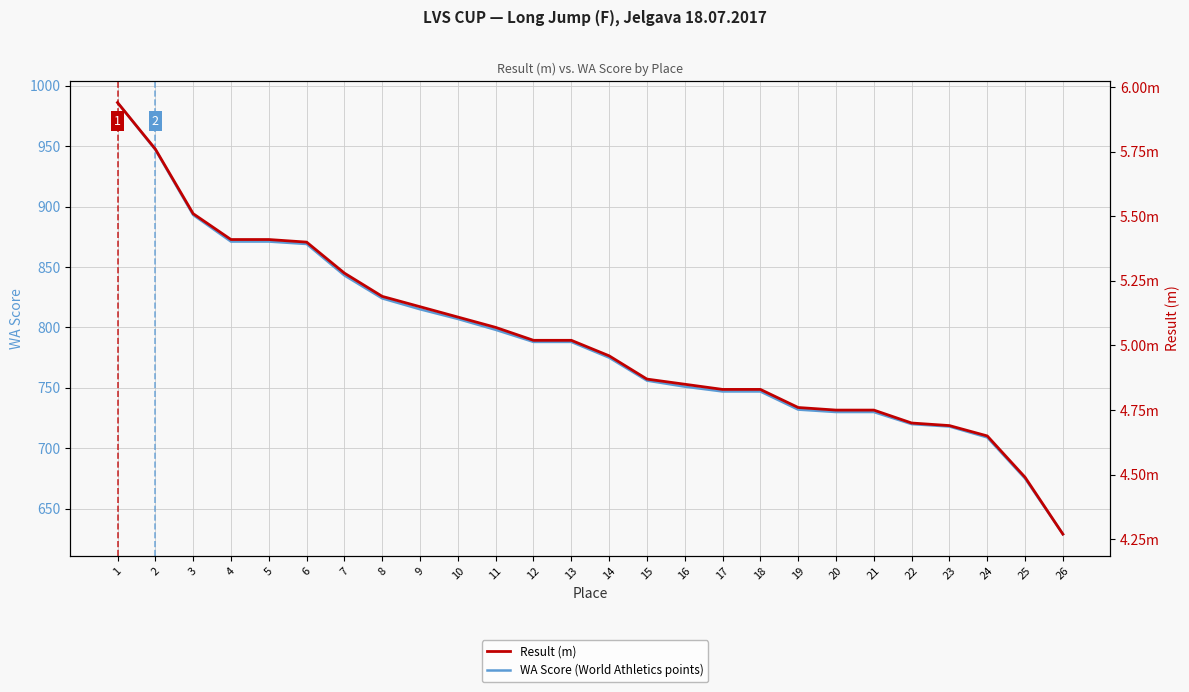

Reading left to right, transcribe all the data shown in this chart.

WA Score (World Athletics points): 986.0	947.0	893.0	871.0	871.0	869.0	843.0	824.0	815.0	807.0	798.0	788.0	788.0	775.0	756.0	751.0	747.0	747.0	732.0	730.0	730.0	720.0	718.0	709.0	675.0	629.0
Result (m): 5.9	5.8	5.5	5.4	5.4	5.4	5.3	5.2	5.2	5.1	5.1	5.0	5.0	5.0	4.9	4.8	4.8	4.8	4.8	4.8	4.8	4.7	4.7	4.7	4.5	4.3